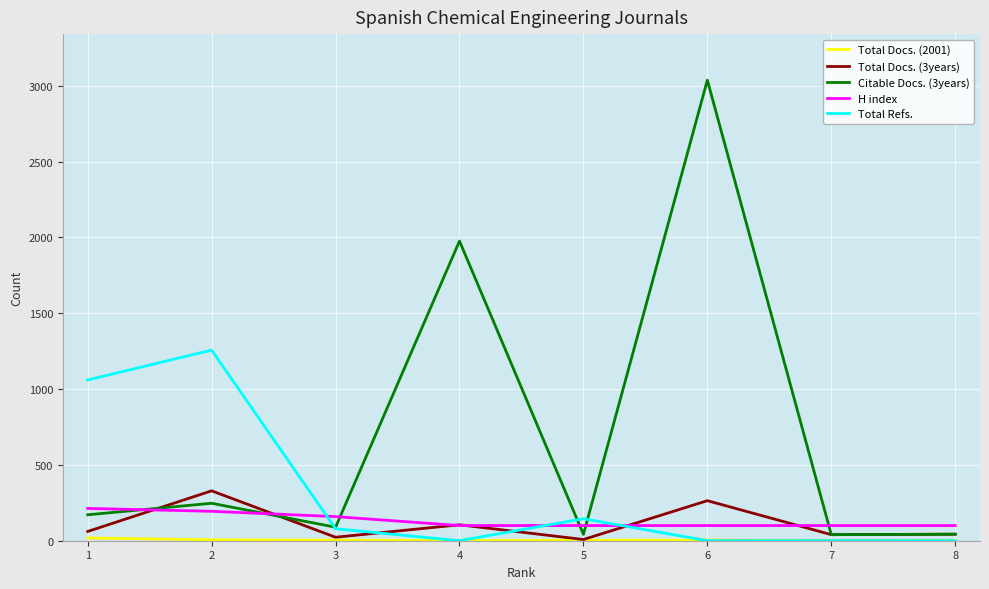

Is the value of H index at 8 greater than the value of Citable Docs. (3years) at 6?

No